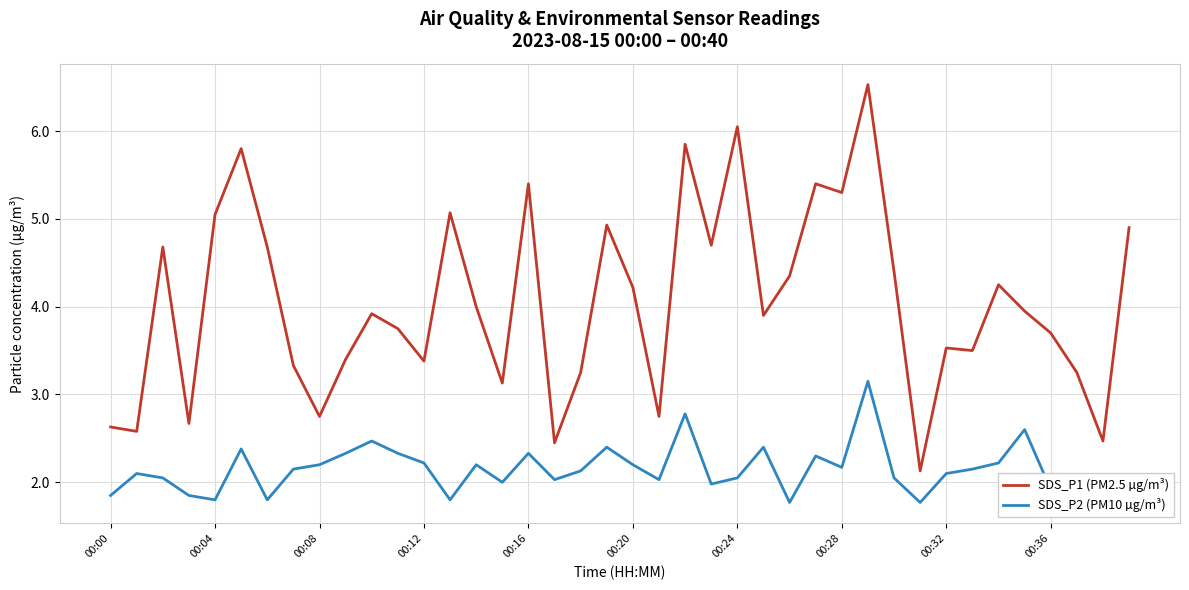

What are all the series names shown in the legend?

SDS_P1 (PM2.5 µg/m³), SDS_P2 (PM10 µg/m³)